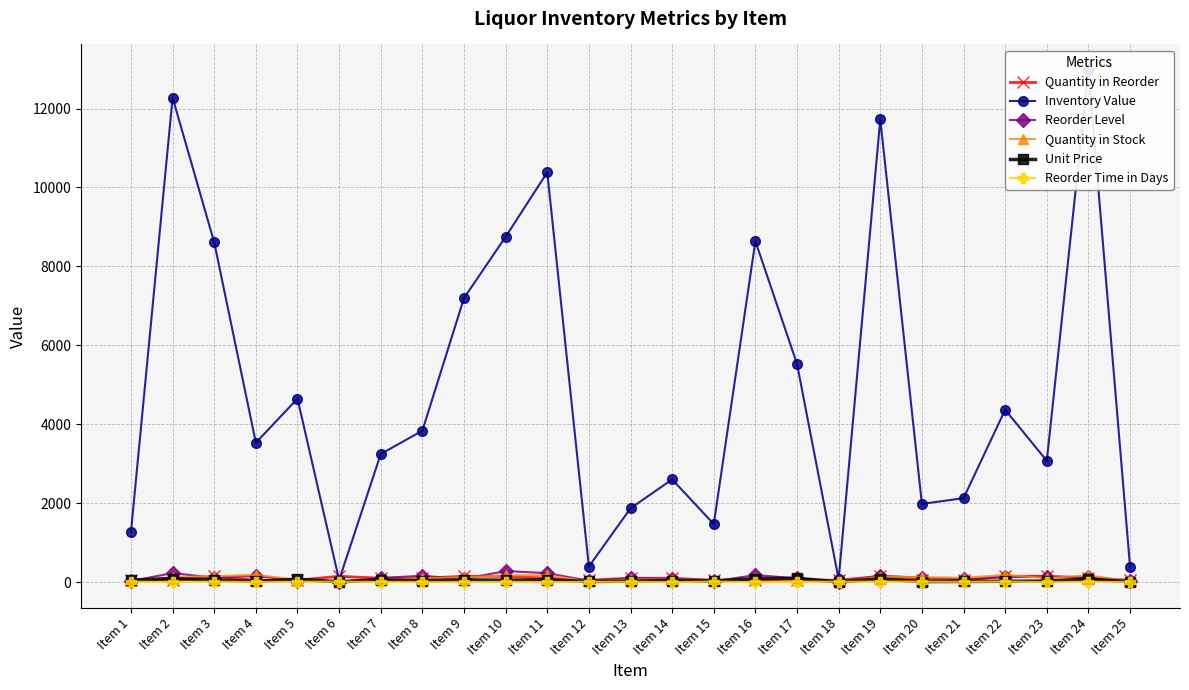

Where is Inventory Value nearest to the value 6515?

Item 9